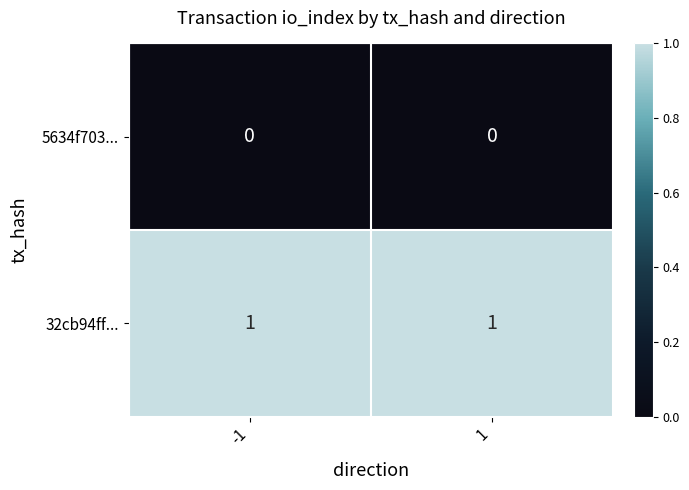

Reading right to left, what are all the values shown in this chart?

5634f703...: 0	0
32cb94ff...: 1	1